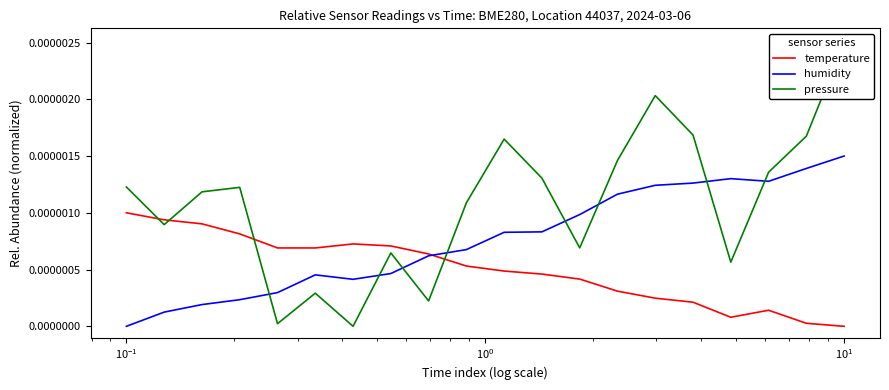

True or false: humidity has more than 1 points higher than both neighbors.

True